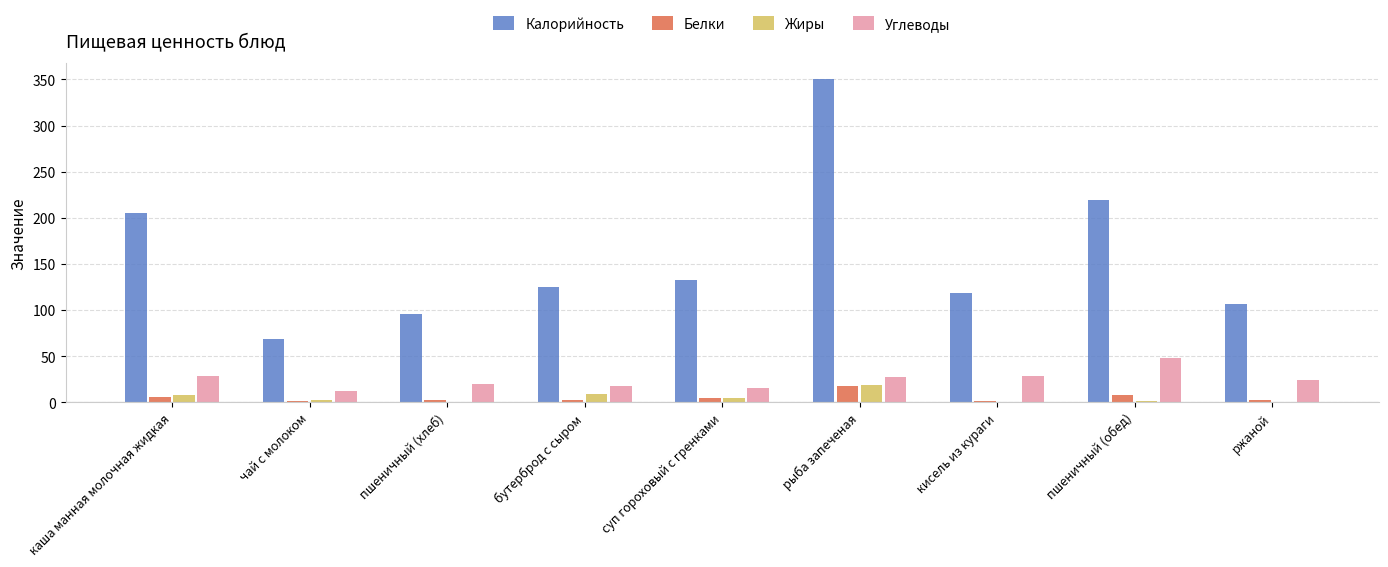

What is the spread (max minus min) of values at пшеничный (хлеб)?

96